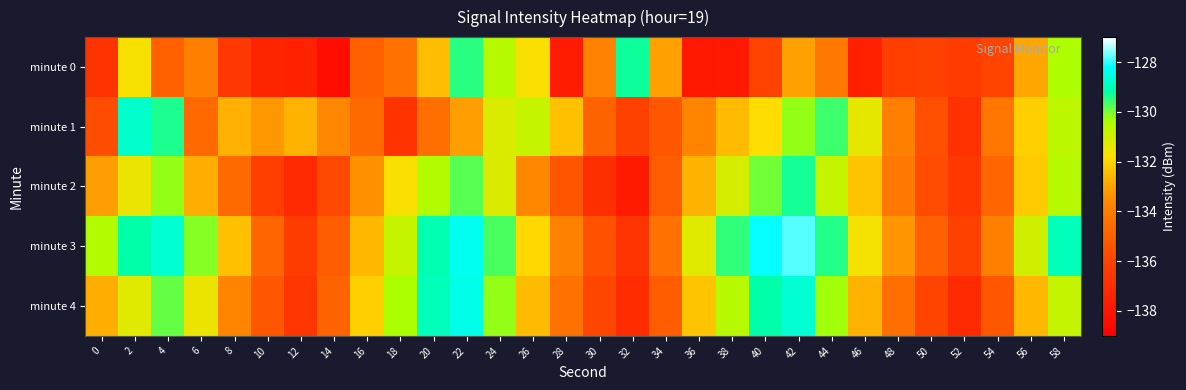

Reading right to left, transcribe all the data shown in this chart.

minute 0: 58=-130.4	56=-133.0	54=-136.0	52=-136.4	50=-136.1	48=-136.2	46=-137.6	44=-134.1	42=-133.0	40=-136.1	38=-137.8	36=-137.9	34=-133.1	32=-129.3	30=-133.8	28=-137.7	26=-131.7	24=-130.6	22=-129.5	20=-132.5	18=-134.4	16=-135.0	14=-138.3	12=-137.5	10=-137.4	8=-136.5	6=-133.9	4=-135.0	2=-131.7	0=-136.7
minute 1: 58=-130.7	56=-132.1	54=-134.2	52=-136.8	50=-135.6	48=-133.9	46=-131.4	44=-129.6	42=-130.2	40=-131.8	38=-132.5	36=-133.7	34=-135.3	32=-136.1	30=-134.9	28=-132.4	26=-130.8	24=-131.2	22=-133.1	20=-134.5	18=-136.7	16=-134.6	14=-133.7	12=-132.7	10=-133.3	8=-132.7	6=-134.7	4=-129.4	2=-128.8	0=-135.6
minute 2: 58=-130.6	56=-132.2	54=-134.8	52=-136.5	50=-135.7	48=-134.1	46=-132.3	44=-130.8	42=-129.3	40=-130.0	38=-131.1	36=-132.7	34=-135.2	32=-137.8	30=-136.9	28=-135.4	26=-133.6	24=-131.2	22=-129.8	20=-130.5	18=-131.7	16=-133.4	14=-135.8	12=-137.1	10=-136.2	8=-134.6	6=-132.8	4=-130.2	2=-131.5	0=-133.1
minute 3: 58=-129.0	56=-131.0	54=-133.9	52=-136.1	50=-135.0	48=-133.3	46=-131.6	44=-129.4	42=-127.8	40=-128.2	38=-129.5	36=-131.3	34=-134.4	32=-136.7	30=-135.5	28=-133.8	26=-131.9	24=-129.7	22=-128.4	20=-129.1	18=-130.8	16=-132.6	14=-135.1	12=-136.3	10=-134.8	8=-132.4	6=-130.1	4=-128.7	2=-129.2	0=-130.5
minute 4: 58=-130.8	56=-132.6	54=-135.3	52=-137.1	50=-136.0	48=-134.5	46=-132.7	44=-130.3	42=-128.7	40=-129.2	38=-130.6	36=-132.3	34=-135.1	32=-137.0	30=-135.9	28=-134.4	26=-132.5	24=-130.2	22=-128.5	20=-129.0	18=-130.4	16=-132.1	14=-134.9	12=-136.6	10=-135.3	8=-133.7	6=-131.5	4=-129.9	2=-131.3	0=-132.8